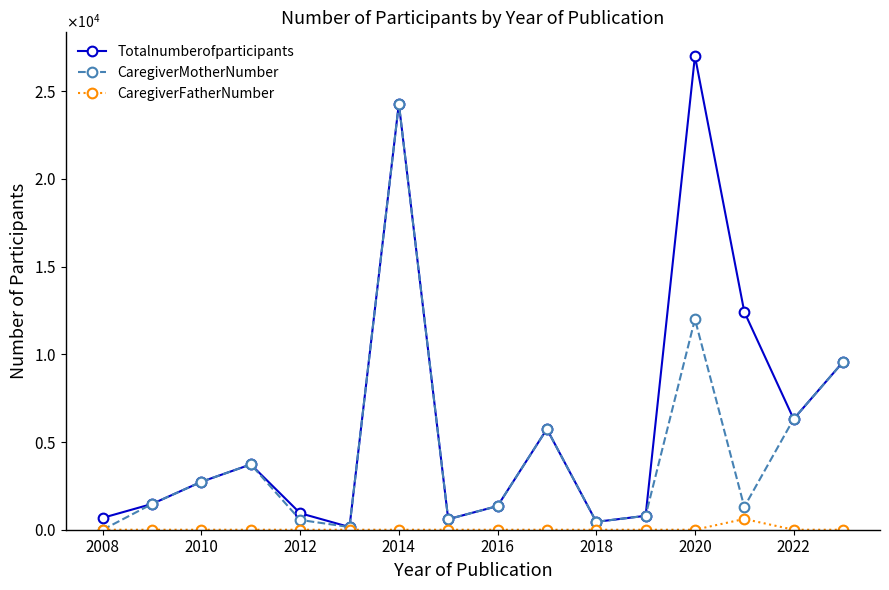

What is the greatest value displayed?

27010